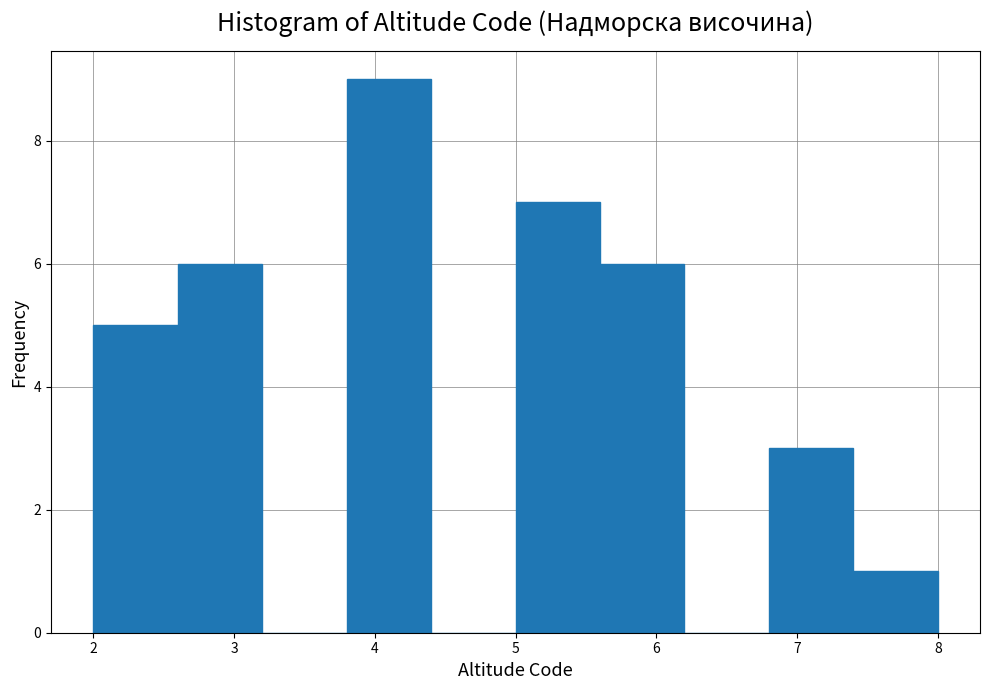

Reading left to right, list every bar in this chart as the range it spans on the x-axis followed by its height. The values are not printed on the chart, so give them approximately, as read against the axis.

2.0 to 2.6: 5
2.6 to 3.2: 6
3.2 to 3.8: 0
3.8 to 4.4: 9
4.4 to 5.0: 0
5.0 to 5.6: 7
5.6 to 6.2: 6
6.2 to 6.8: 0
6.8 to 7.4: 3
7.4 to 8.0: 1